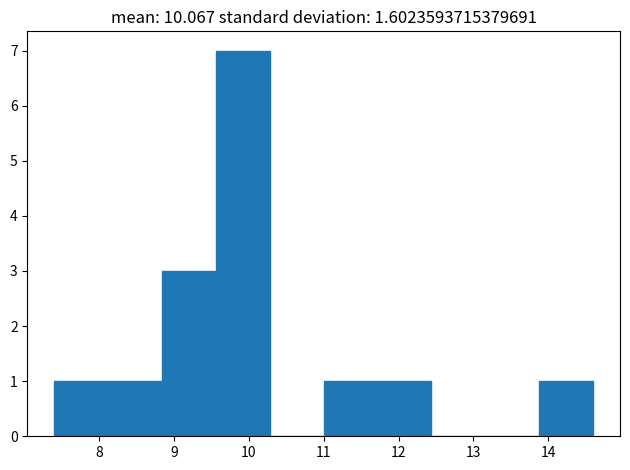

Reading left to right, transcribe this chart: for each bar, give the range it covers on the x-axis and its height. Neither the bar edges nor the heights are printed on the chart, so give them approximately, as read against the axes.

7.40 to 8.12: 1
8.12 to 8.84: 1
8.84 to 9.56: 3
9.56 to 10.28: 7
10.28 to 11.00: 0
11.00 to 11.72: 1
11.72 to 12.44: 1
12.44 to 13.16: 0
13.16 to 13.88: 0
13.88 to 14.60: 1